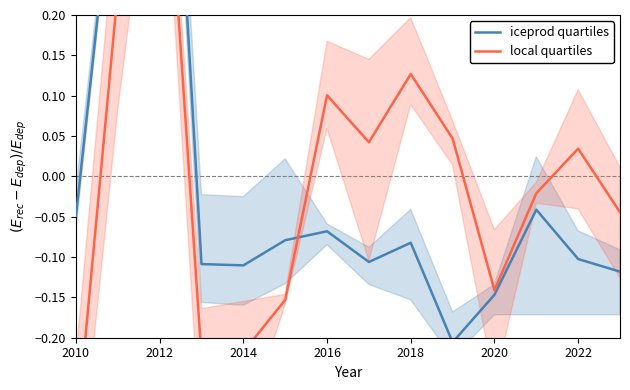

Does the chart display data point markers on the line(s)?

No